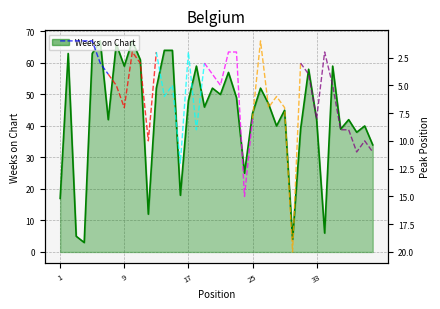

Reading right to left, list all the values displayed in this chart.

40=34	39=40	38=38	37=42	36=39	35=59	34=6	33=42	32=58	31=39	30=4	29=45	28=40	27=47	26=52	25=44	24=25	23=49	22=57	21=50	20=52	19=46	18=59	17=48	16=18	15=64	14=64	13=52	12=12	11=61	10=67	9=59	8=66	7=42	6=67	5=63	4=3	3=5	2=63	1=17